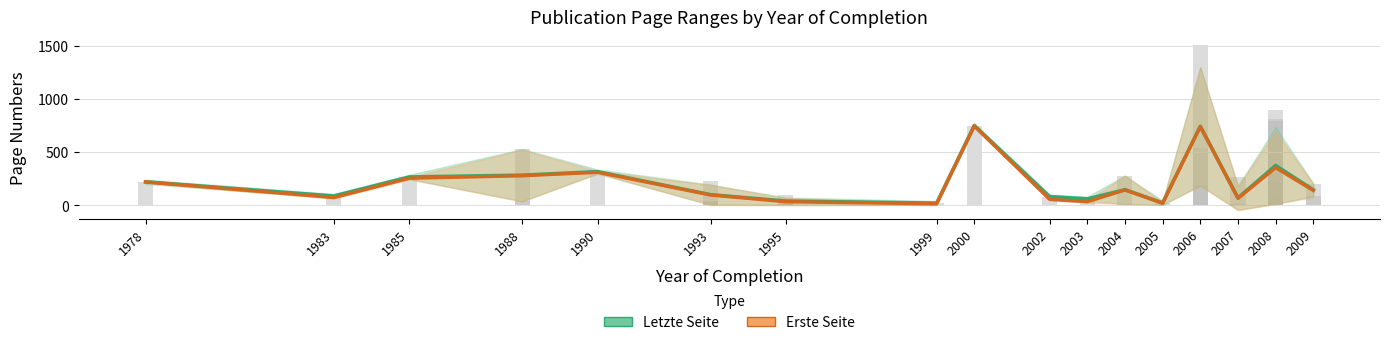

Which series has the widest spread of values?

Erste Seite (mean)